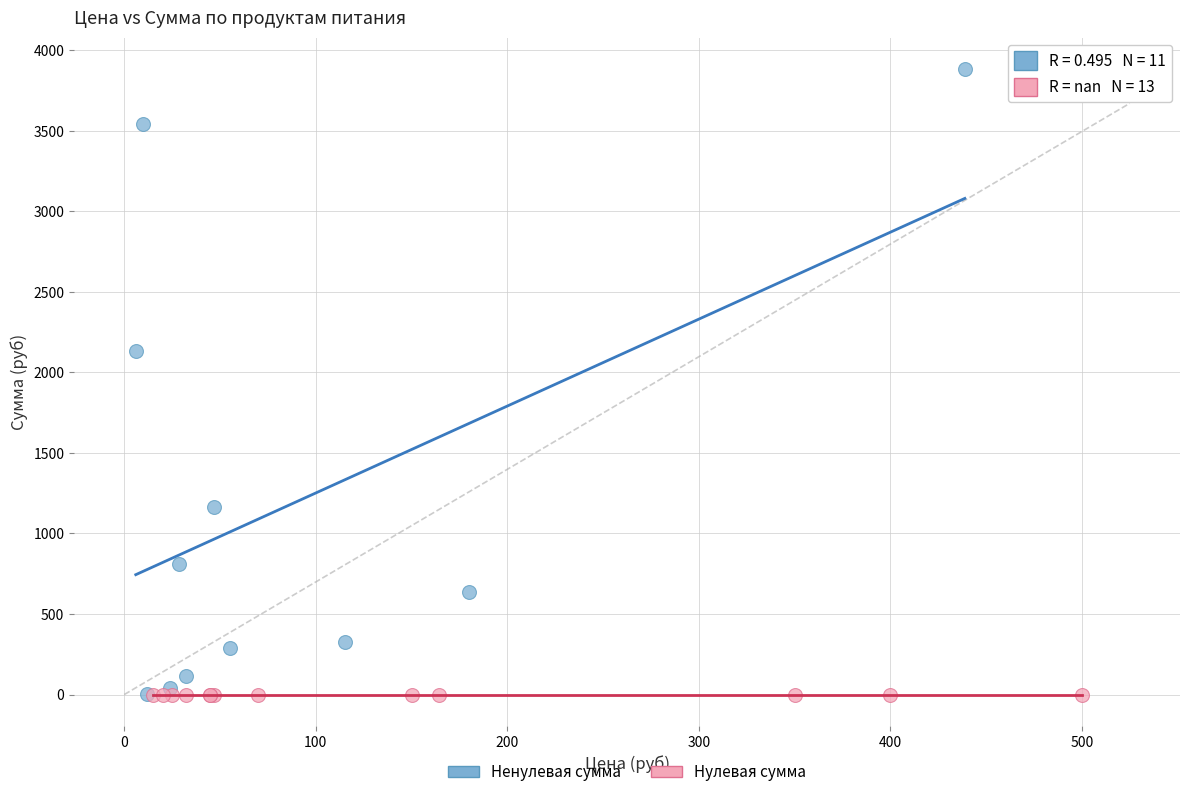

Which series contains the highest Y value?

Ненулевая сумма